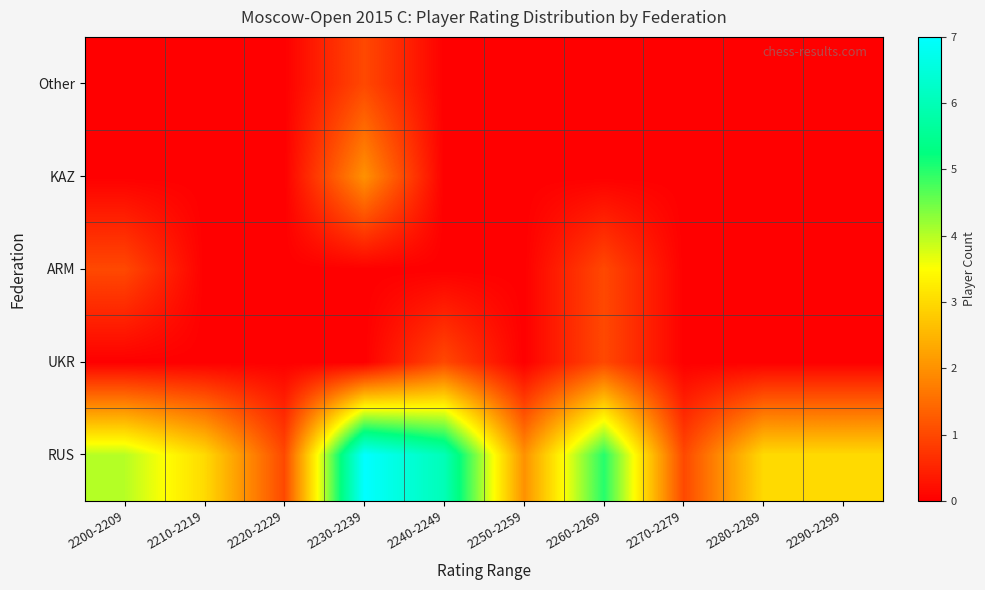

Reading left to right, list all the values displayed in this chart.

RUS: 2200-2209=4	2210-2219=3	2220-2229=1	2230-2239=7	2240-2249=6	2250-2259=2	2260-2269=5	2270-2279=1	2280-2289=3	2290-2299=3
UKR: 2200-2209=0	2210-2219=0	2220-2229=0	2230-2239=0	2240-2249=1	2250-2259=0	2260-2269=1	2270-2279=0	2280-2289=0	2290-2299=0
ARM: 2200-2209=1	2210-2219=0	2220-2229=0	2230-2239=0	2240-2249=0	2250-2259=0	2260-2269=1	2270-2279=0	2280-2289=0	2290-2299=0
KAZ: 2200-2209=0	2210-2219=0	2220-2229=0	2230-2239=2	2240-2249=0	2250-2259=0	2260-2269=0	2270-2279=0	2280-2289=0	2290-2299=0
Other: 2200-2209=0	2210-2219=0	2220-2229=0	2230-2239=1	2240-2249=0	2250-2259=0	2260-2269=0	2270-2279=0	2280-2289=0	2290-2299=0